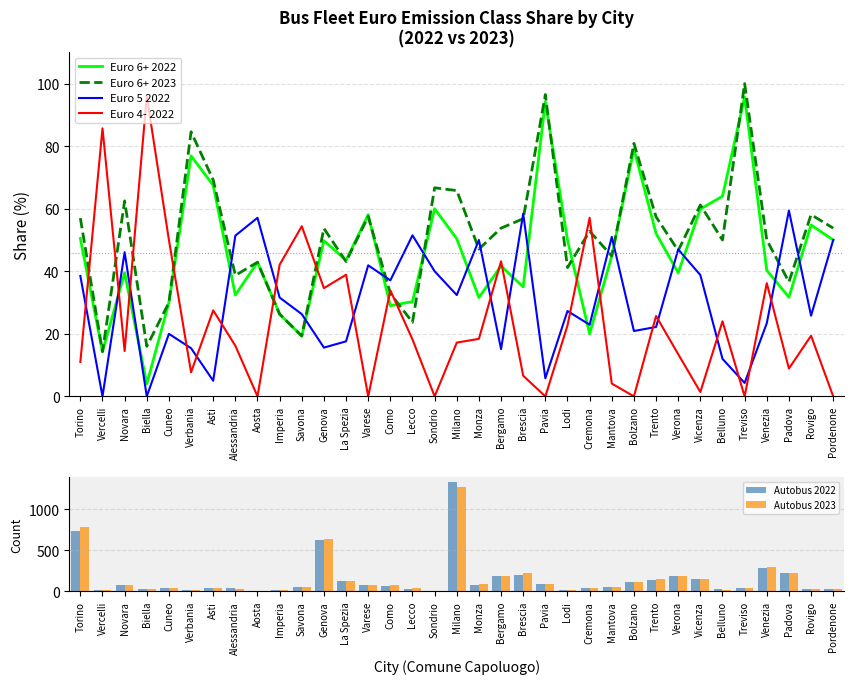

Reading right to left, what are all the values shown in this chart?

Euro 6+ 2022: 50.0	54.8	31.7	40.3	95.7	64.0	59.9	39.5	52.1	79.1	44.9	20.0	50.0	94.2	35.0	41.7	31.6	50.4	60.0	30.3	29.0	58.1	43.5	49.8	19.3	26.3	42.9	32.4	67.5	76.9	30.0	4.0	39.5	14.3	50.5
Euro 6+ 2023: 53.8	58.1	36.6	50.0	100.0	50.0	61.2	46.6	57.4	80.9	44.9	52.8	41.2	96.5	56.8	53.8	47.1	65.8	66.7	23.7	32.9	57.5	43.1	53.7	19.3	26.3	42.9	38.7	69.2	84.6	30.0	16.0	62.5	14.3	57.0
Euro 5 2022: 50.0	25.8	59.4	23.4	4.3	12.0	38.8	47.0	22.2	20.9	51.0	22.9	27.3	5.8	58.4	15.1	50.0	32.4	40.0	51.5	37.1	41.9	17.6	15.6	26.3	31.6	57.1	51.4	5.0	15.4	20.0	0.0	46.1	0.0	38.5
Euro 4- 2022: 0.0	19.4	8.9	36.2	0.0	24.0	1.4	13.5	25.7	0.0	4.1	57.1	22.7	0.0	6.6	43.2	18.4	17.2	0.0	18.2	33.9	0.0	38.9	34.6	54.4	42.1	0.0	16.2	27.5	7.7	50.0	96.0	14.5	85.7	11.0
Autobus 2022: 28.0	31.0	224.0	290.0	46.0	25.0	147.0	185.0	144.0	115.0	49.0	35.0	22.0	86.0	197.0	192.0	76.0	1334.0	5.0	33.0	62.0	74.0	131.0	630.0	57.0	19.0	7.0	37.0	40.0	13.0	40.0	25.0	76.0	14.0	737.0
Autobus 2023: 26.0	31.0	227.0	292.0	46.0	22.0	147.0	193.0	155.0	115.0	49.0	36.0	17.0	86.0	222.0	186.0	85.0	1279.0	6.0	38.0	79.0	73.0	123.0	637.0	57.0	19.0	7.0	31.0	39.0	13.0	40.0	25.0	72.0	14.0	781.0